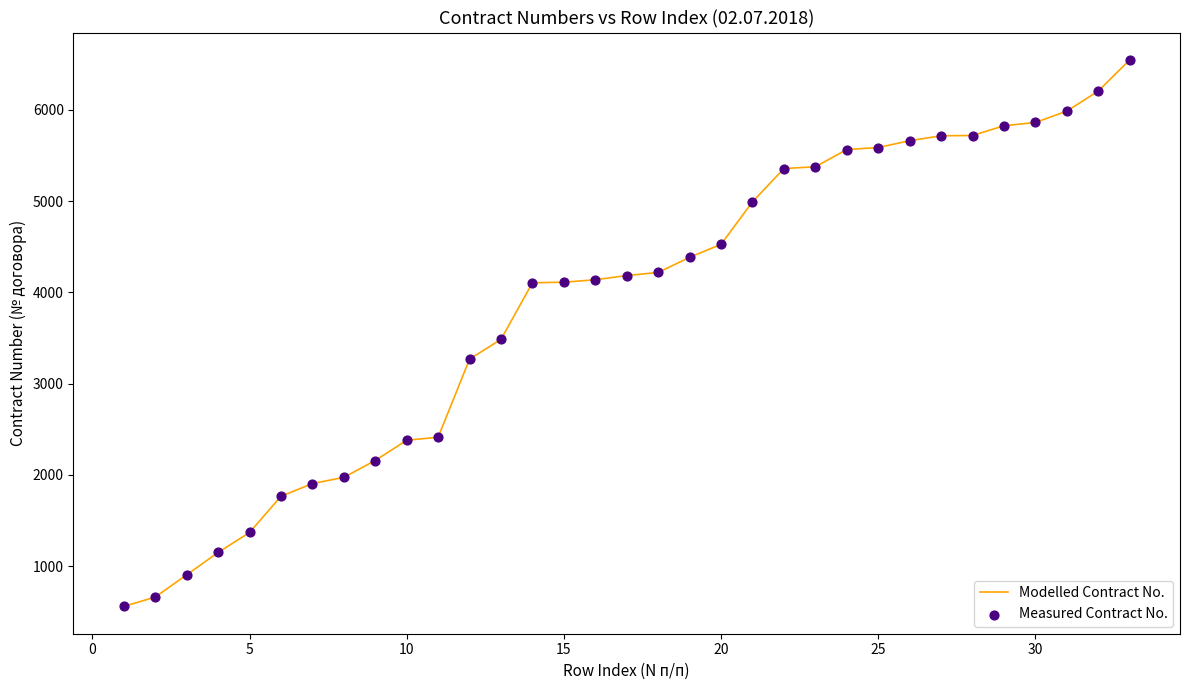

What is the difference between the maximum and minimum values?

5990